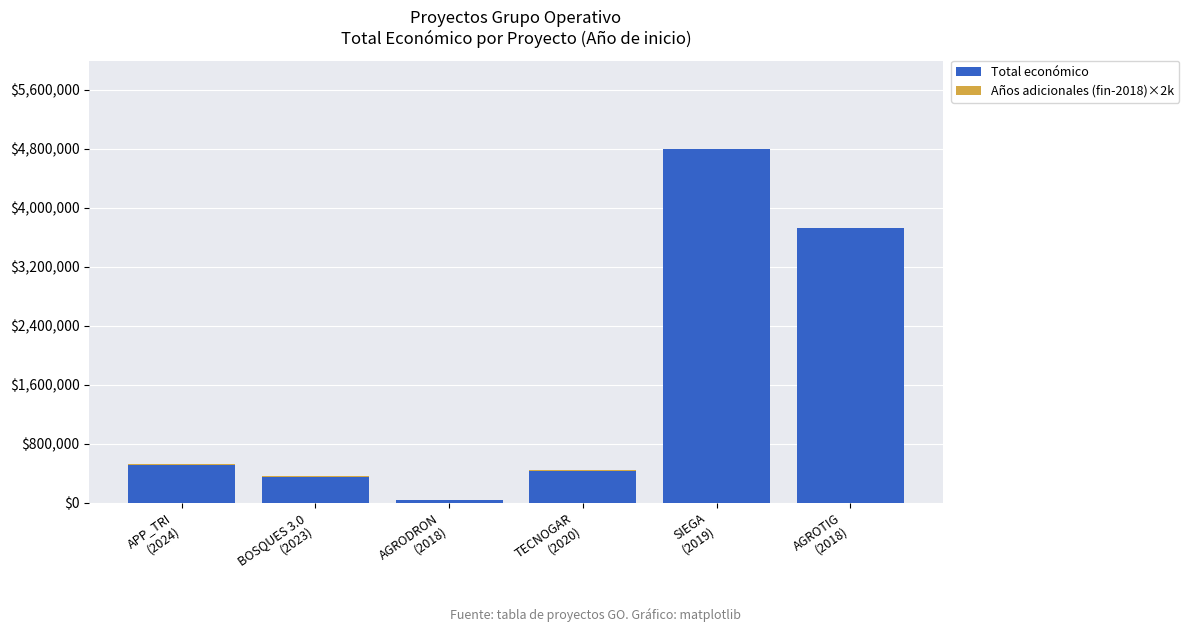

Does the chart contain stacked bars?

Yes